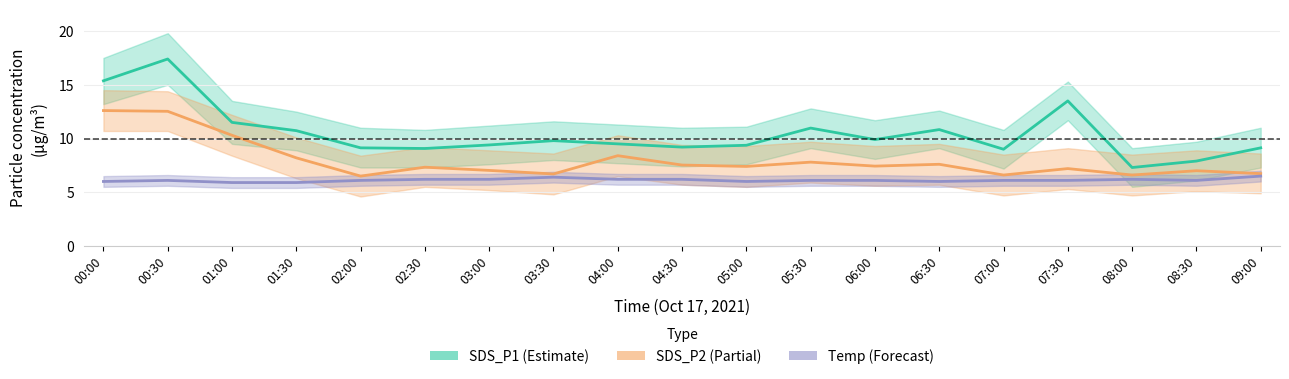

True or false: SDS_P2 (Partial) and Temp (Forecast) cross at least once.

False